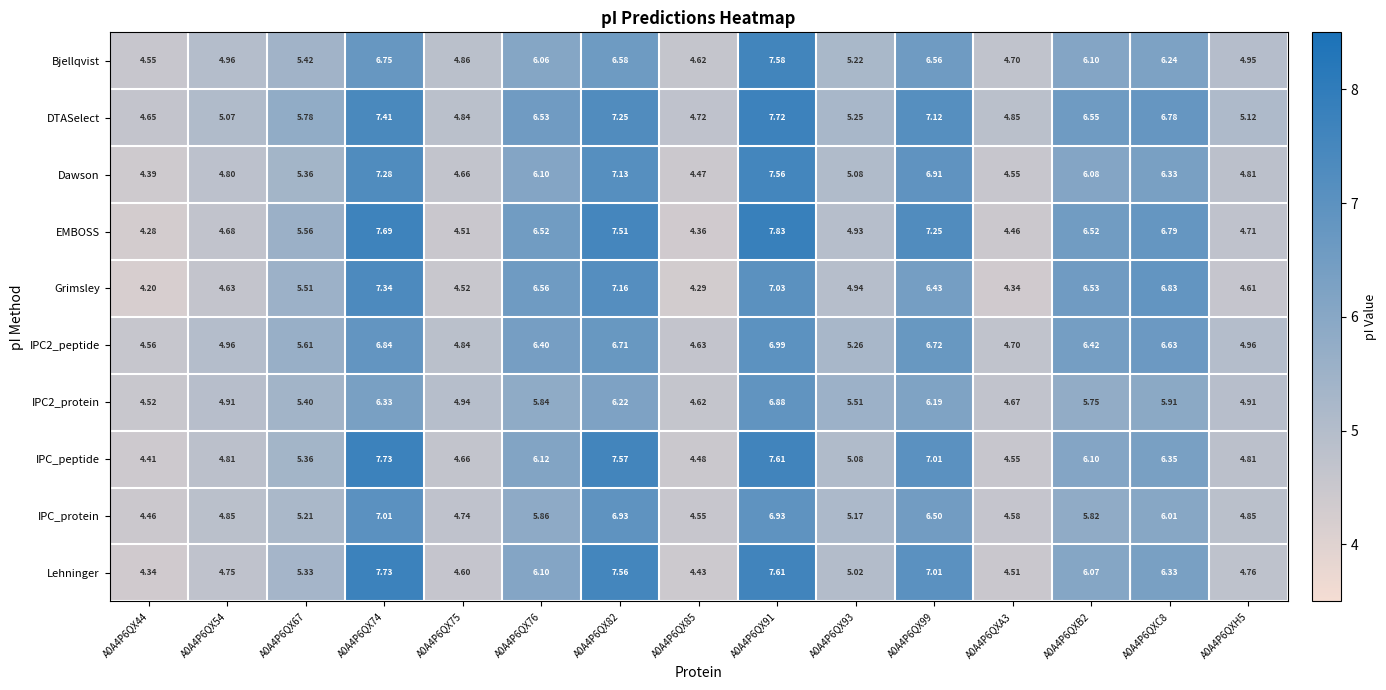

Is the value of IPC2_protein at A0A4P6QXC8 greater than the value of IPC_peptide at A0A4P6QX54?

Yes